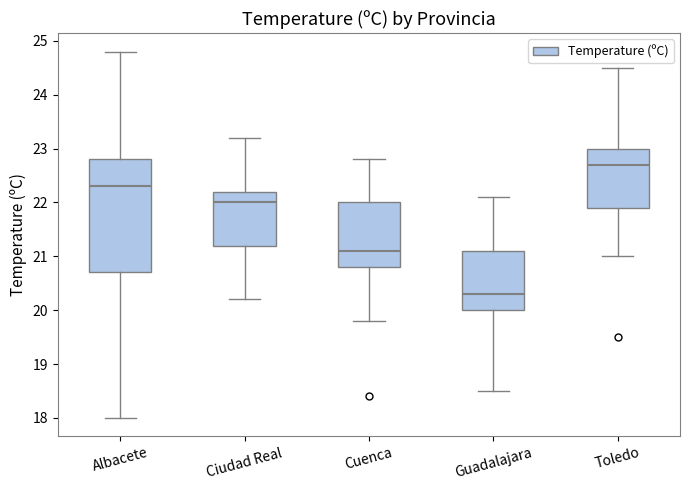

Where does the upper whisker of the box for Cuenca end on the y-axis? The values are not printed on the chart, so give them approximately, as read against the axis.

22.8